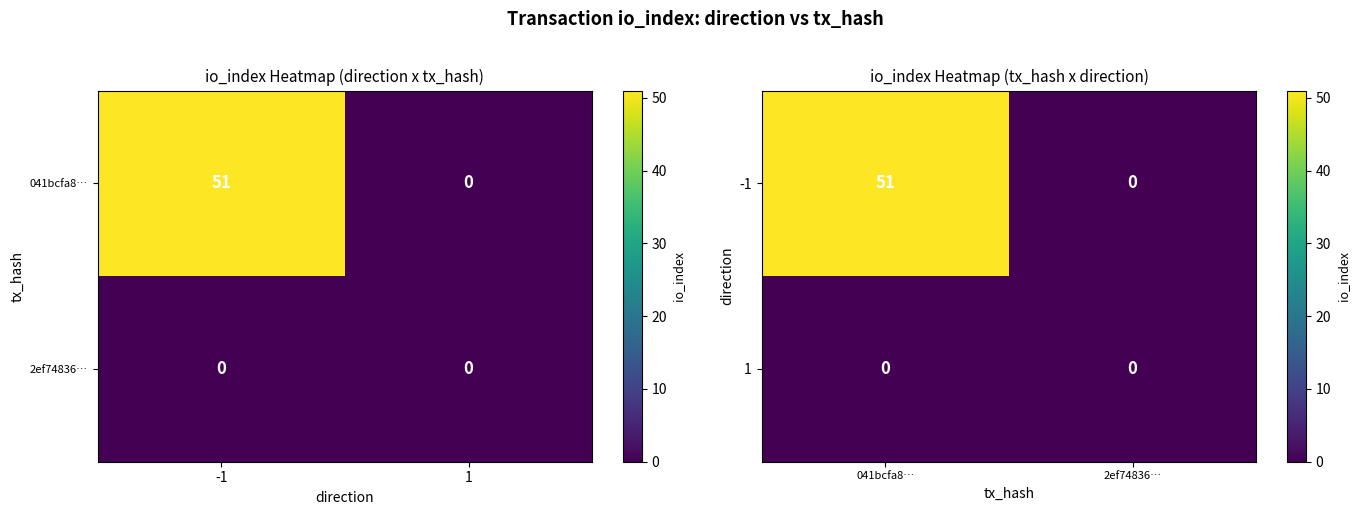

Is it true that -1 equals 51 at 041bcfa8…?

True